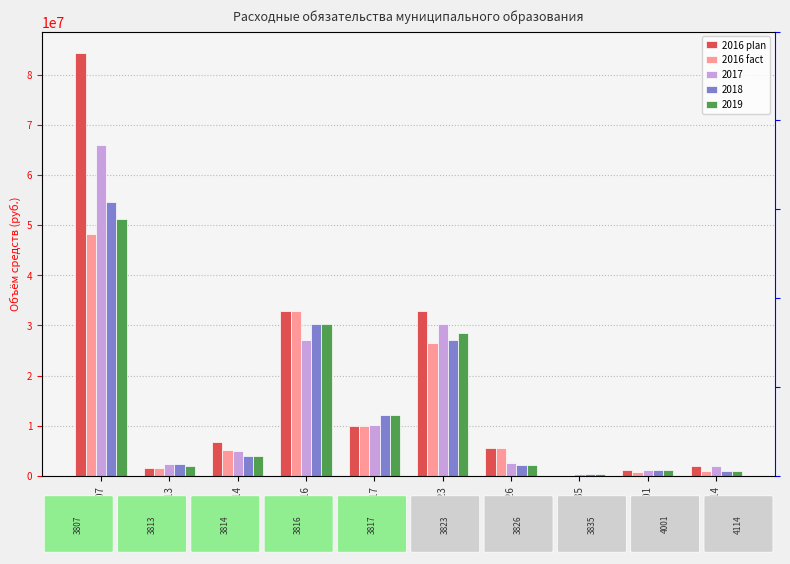

Rank the categories by 2016 plan value from lowest to highest.

3835, 4001, 3813, 4114, 3826, 3814, 3817, 3816, 3823, 3807